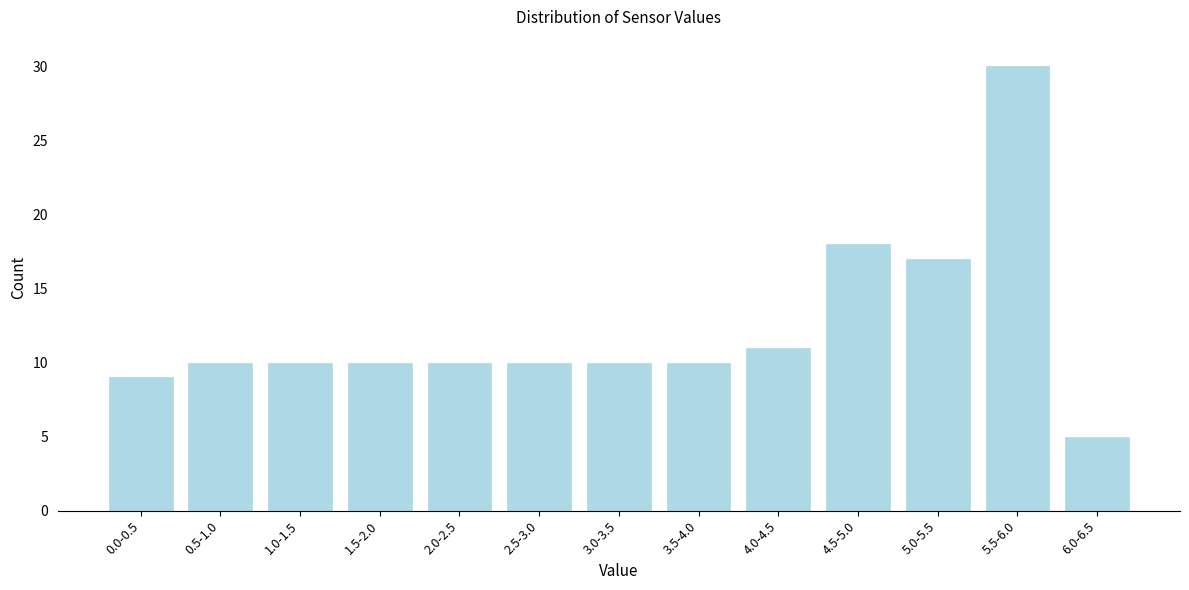

Reading right to left, extract all data points from this chart.

5	30	17	18	11	10	10	10	10	10	10	10	9